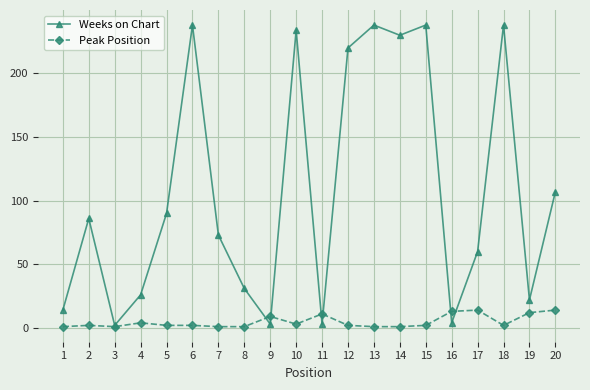

List the series in order of their peak value, highest first.

Weeks on Chart, Peak Position